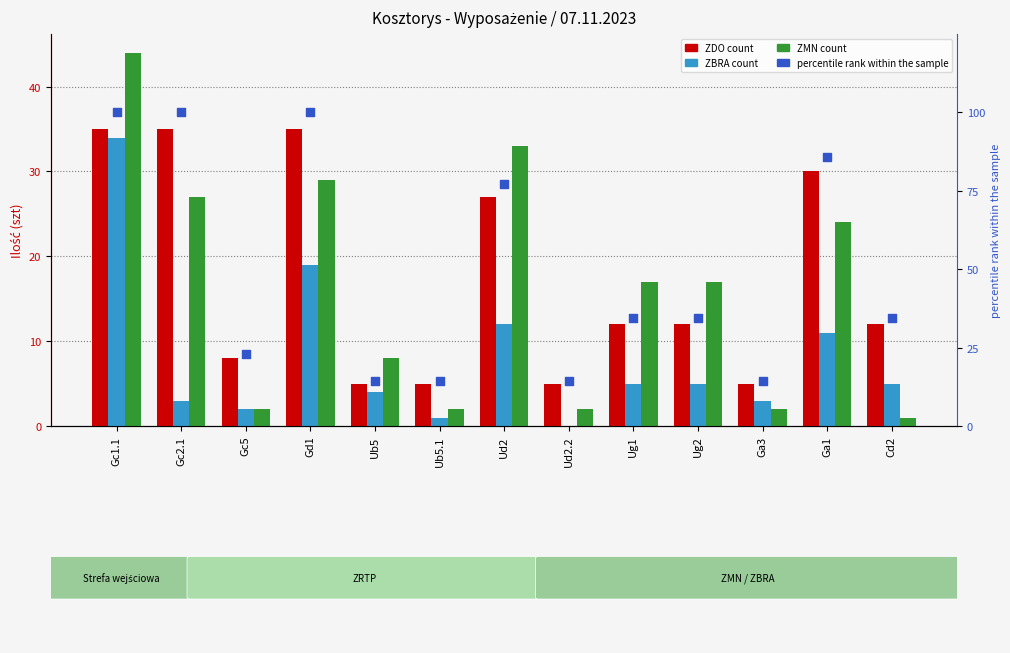

What are all the series names shown in the legend?

ZDO, ZBRA, ZMN, percentile rank within the sample